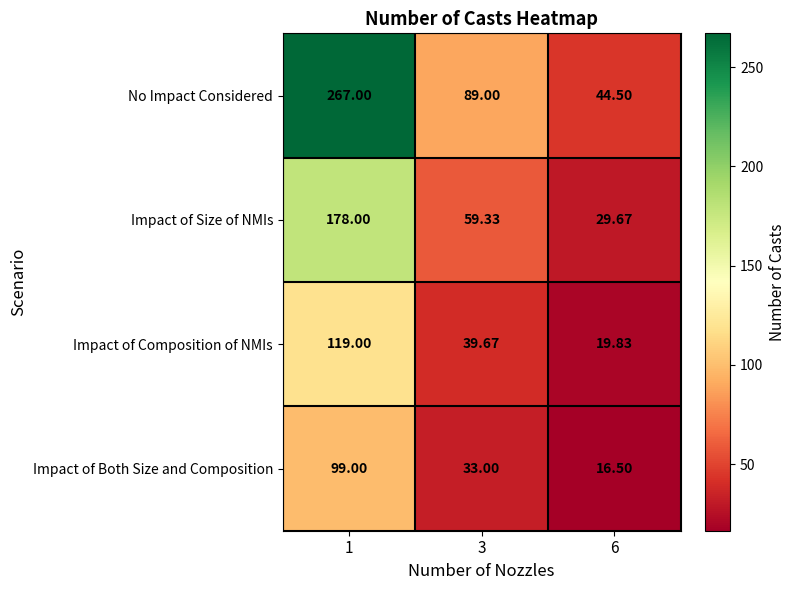

Rank the series by their maximum value, from highest to lowest.

No Impact Considered, Impact of Size of NMIs, Impact of Composition of NMIs, Impact of Both Size and Composition